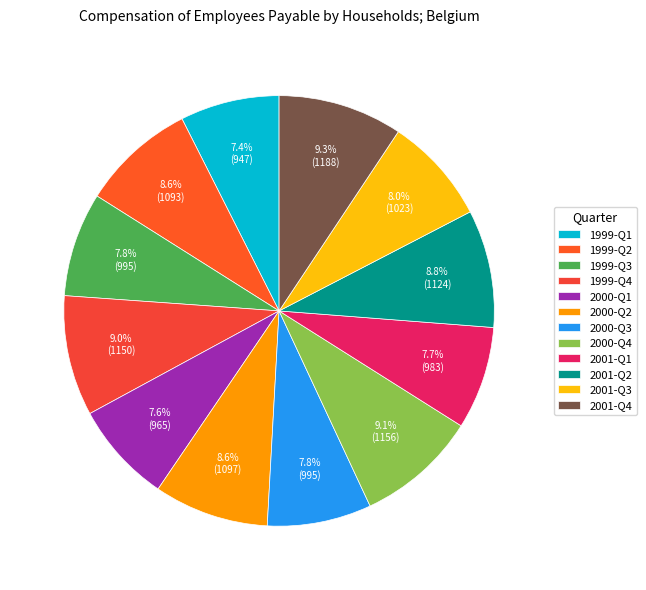

Count the number of slices in the pie.

12